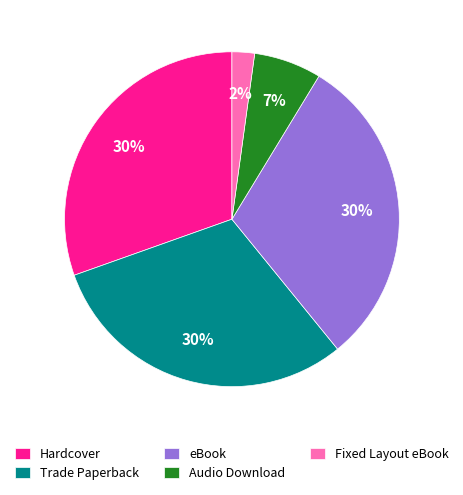

Approximately how many times larger is the value at Audio Download compared to eBook?

0.2